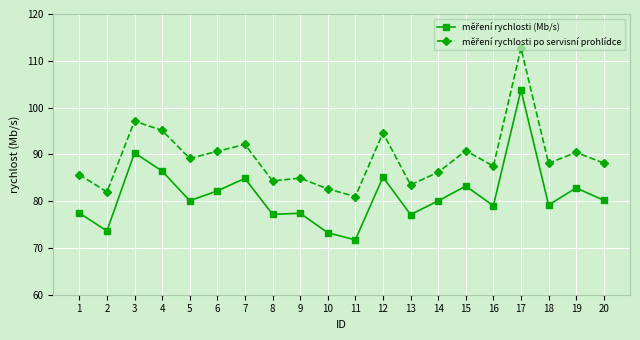

What is the maximum value shown in the chart?

112.7